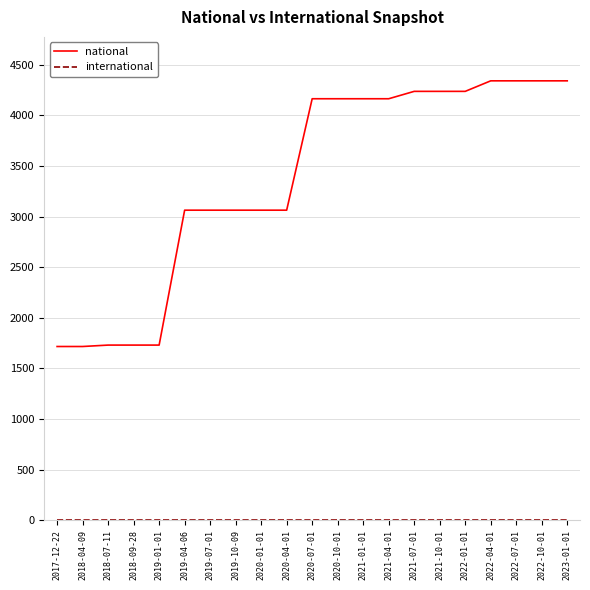

Which series has the largest total across all categories?

national